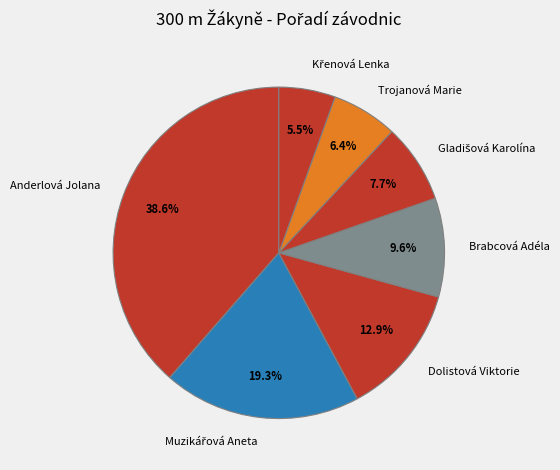

Between Anderlová Jolana and Trojanová Marie, which is larger?

Anderlová Jolana